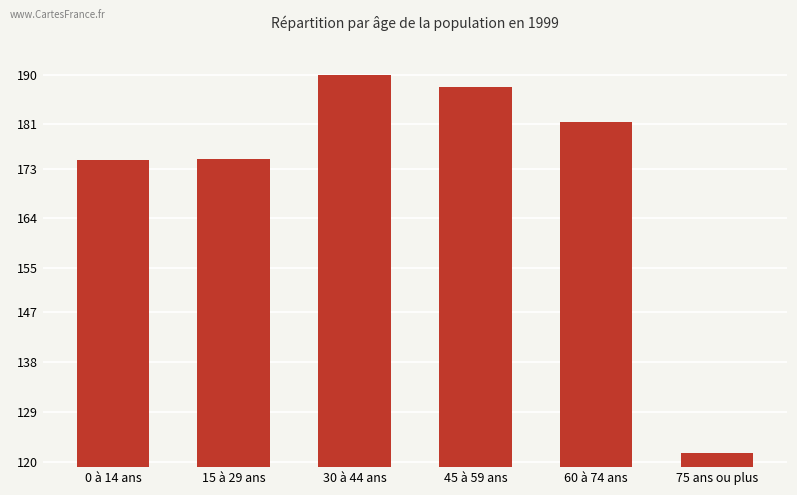

The chart shows a value of 174.7 at 15 à 29 ans. True or false?

True